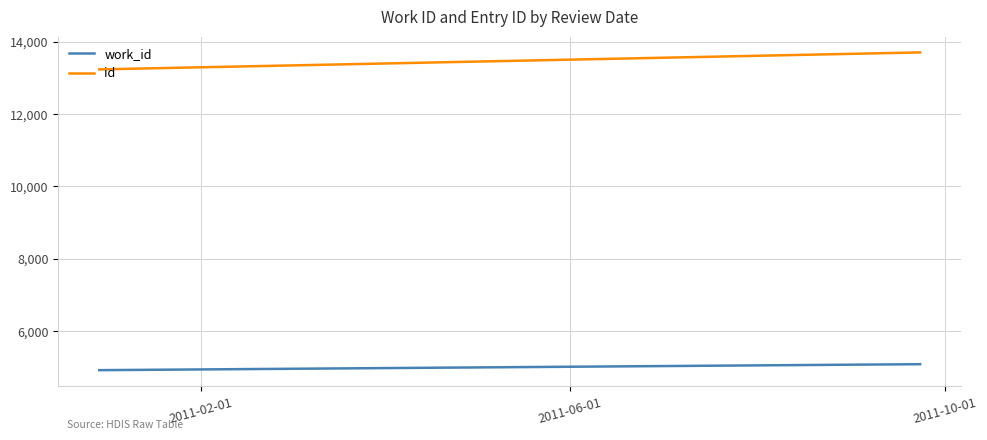

At which label does work_id reach its minimum?

2011-02-01